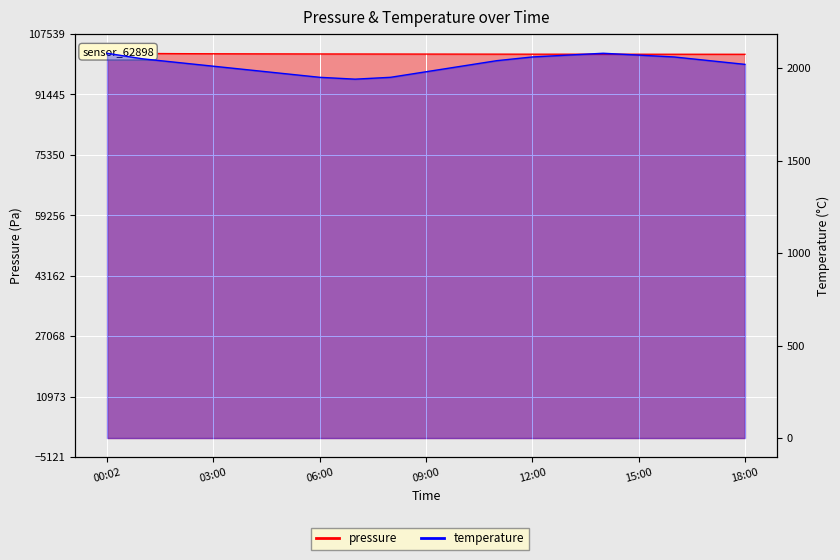

What is the difference between the maximum and minimum values in the temperature series?

140.0